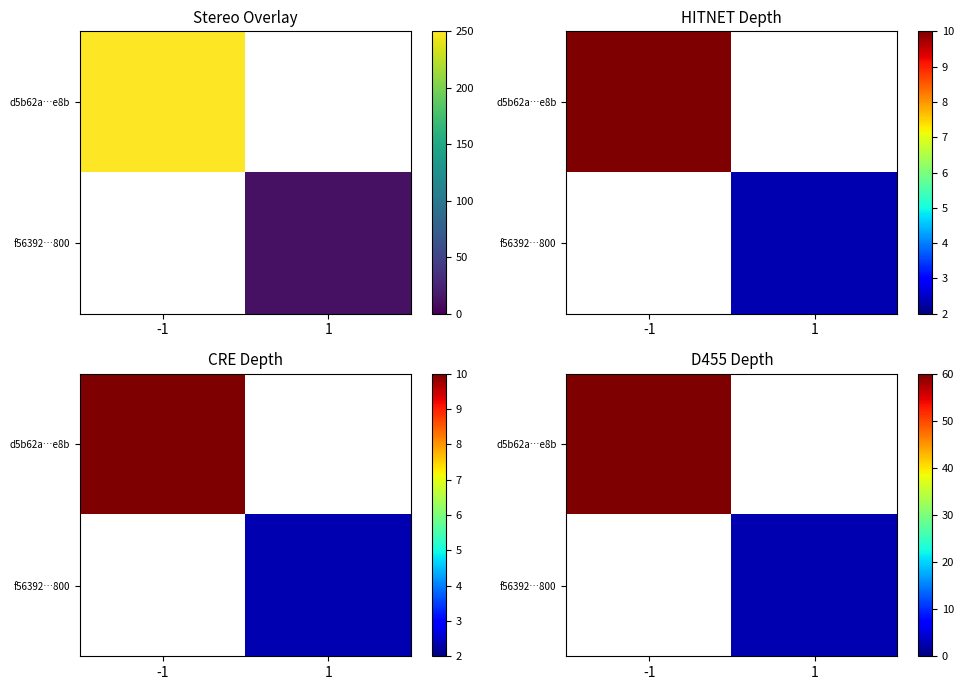

List the series in order of their peak value, highest first.

d5b62a…e8b, f56392…800